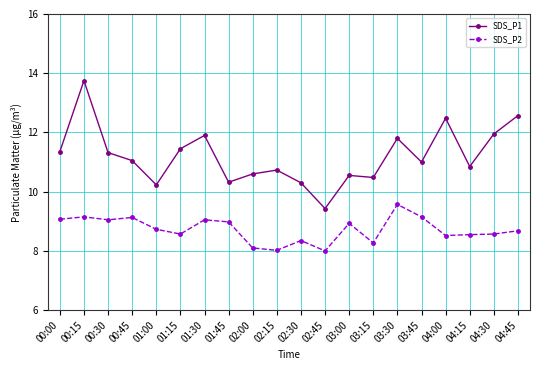

How many lines are shown in the chart?

2